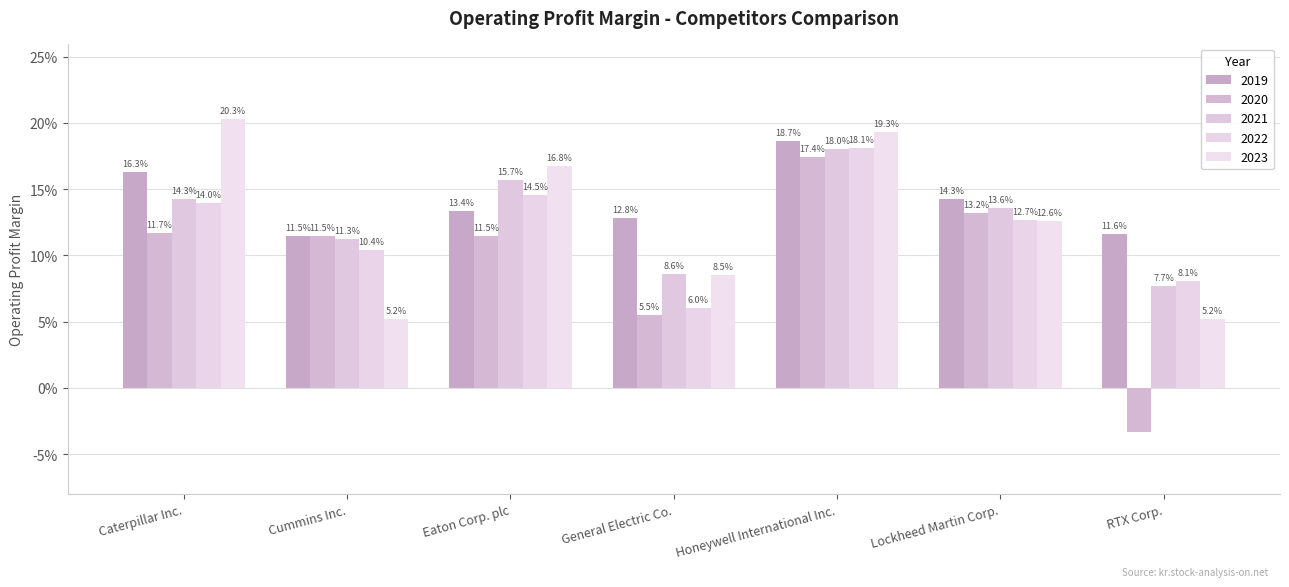

Are the bars grouped side by side (vs. stacked)?

Yes